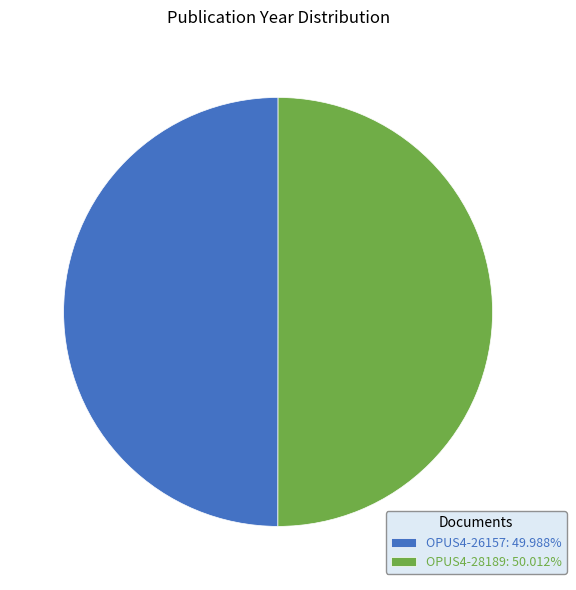

The OPUS4-26157 slice represents 50% of the pie. True or false?

True